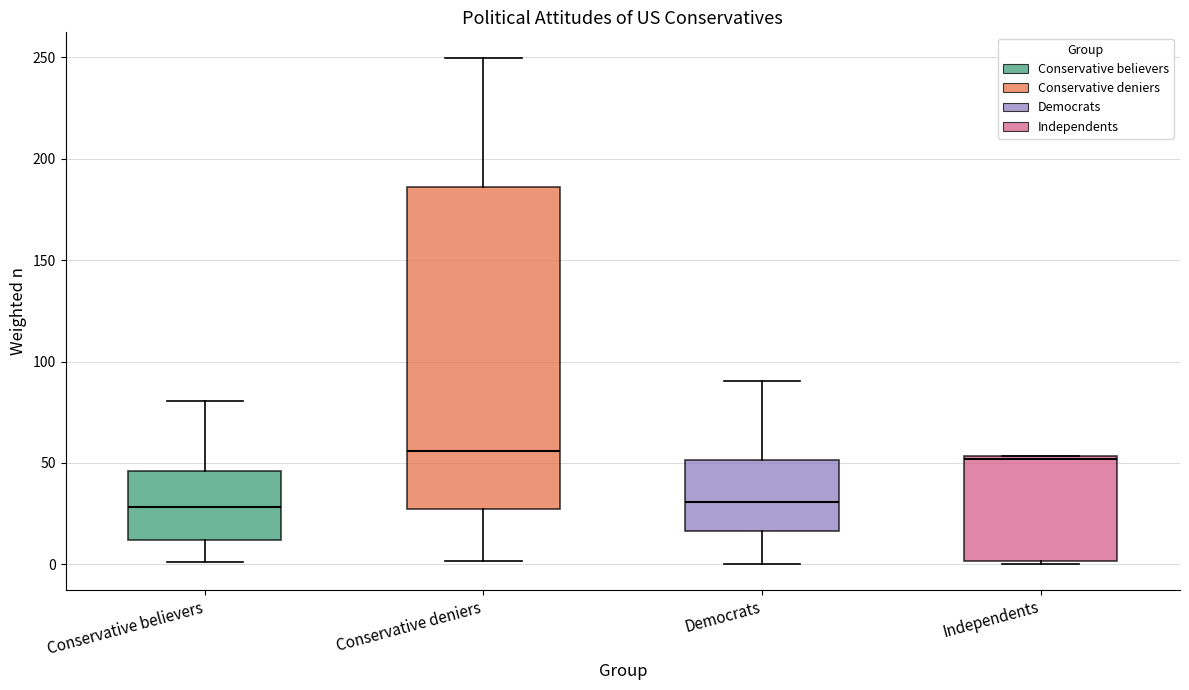

Which box is the tallest, from its lower edge to its upper edge?

Conservative deniers